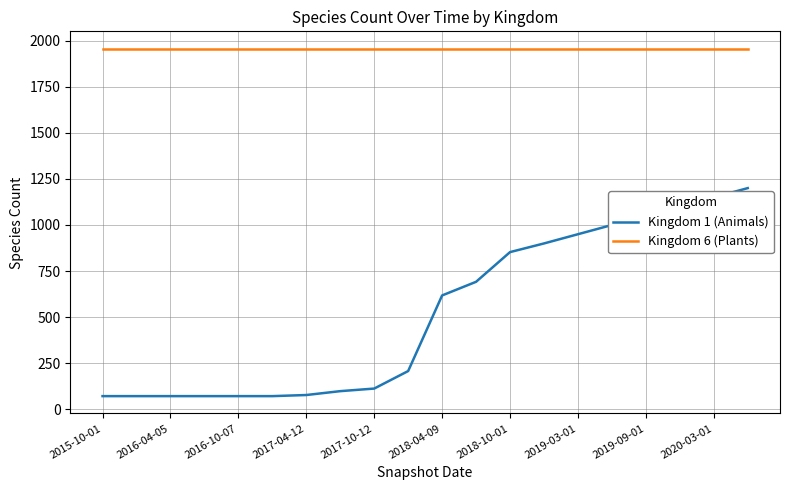

Does the chart display data point markers on the line(s)?

No